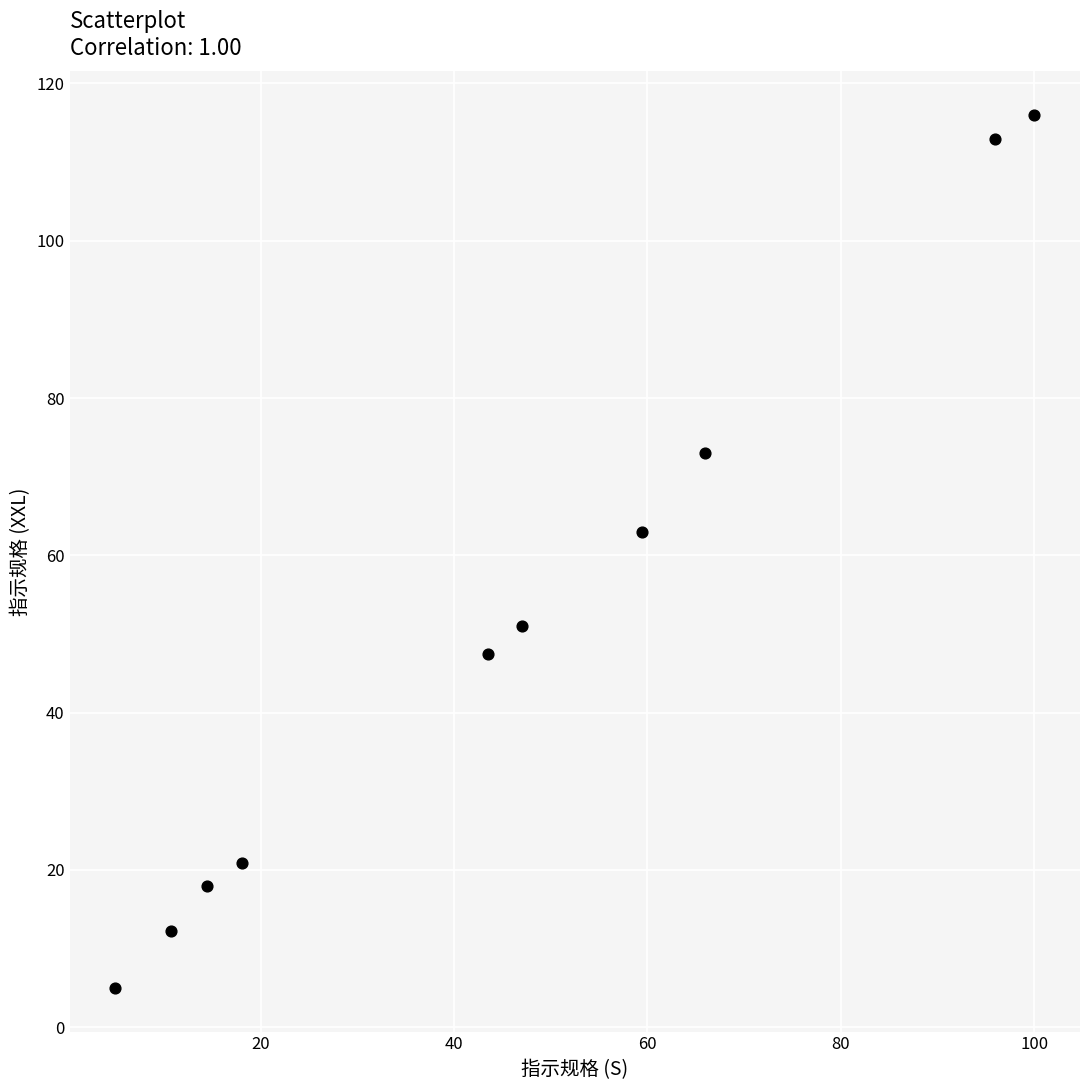

What Y value in the scatter plot is closest to 60?

63.0